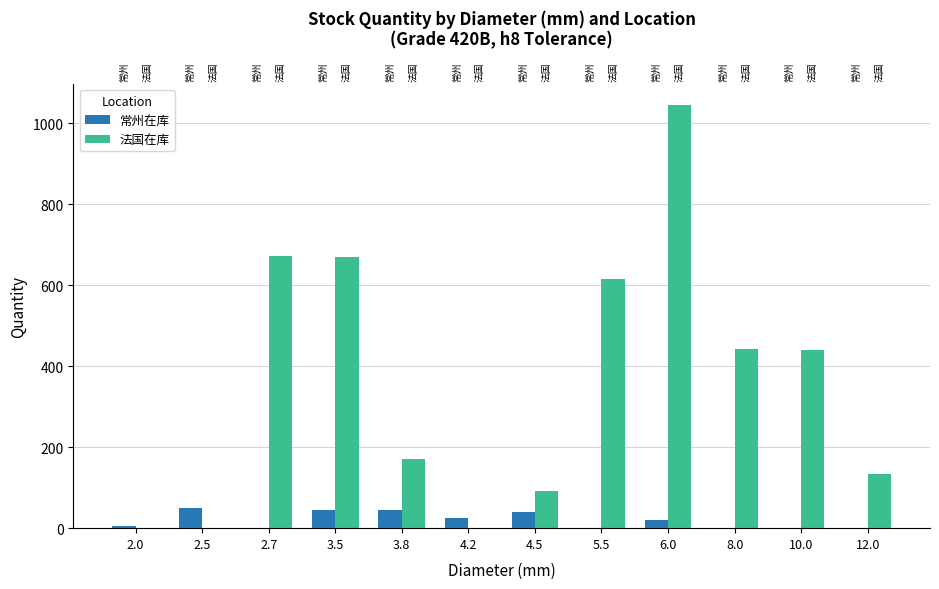

What is the spread (max minus min) of values at 3.8?

124.6